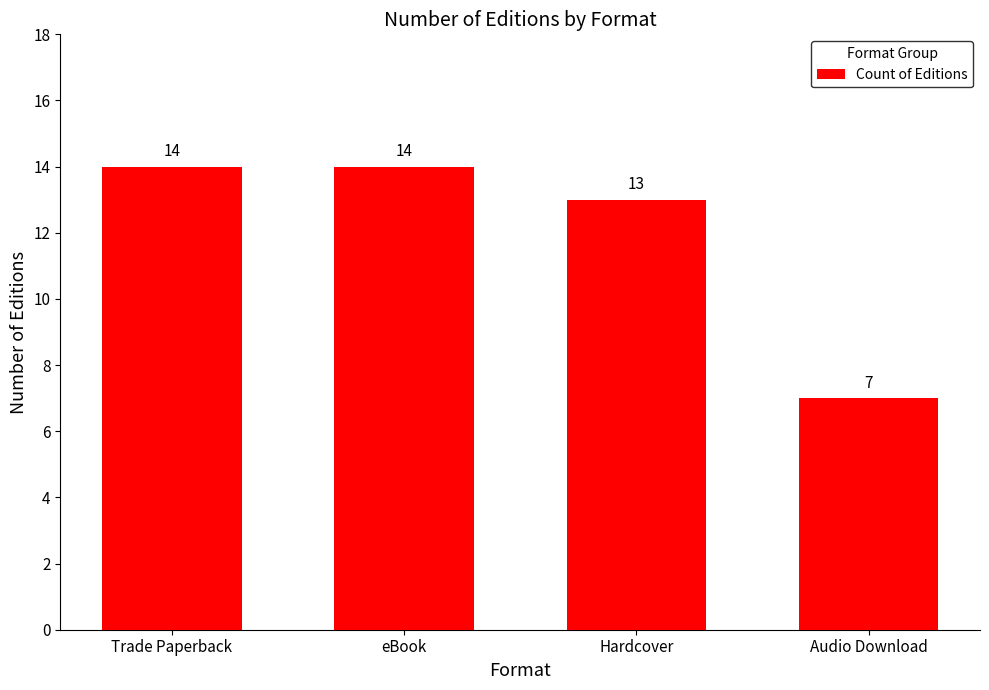

What position from the right is Hardcover?

2